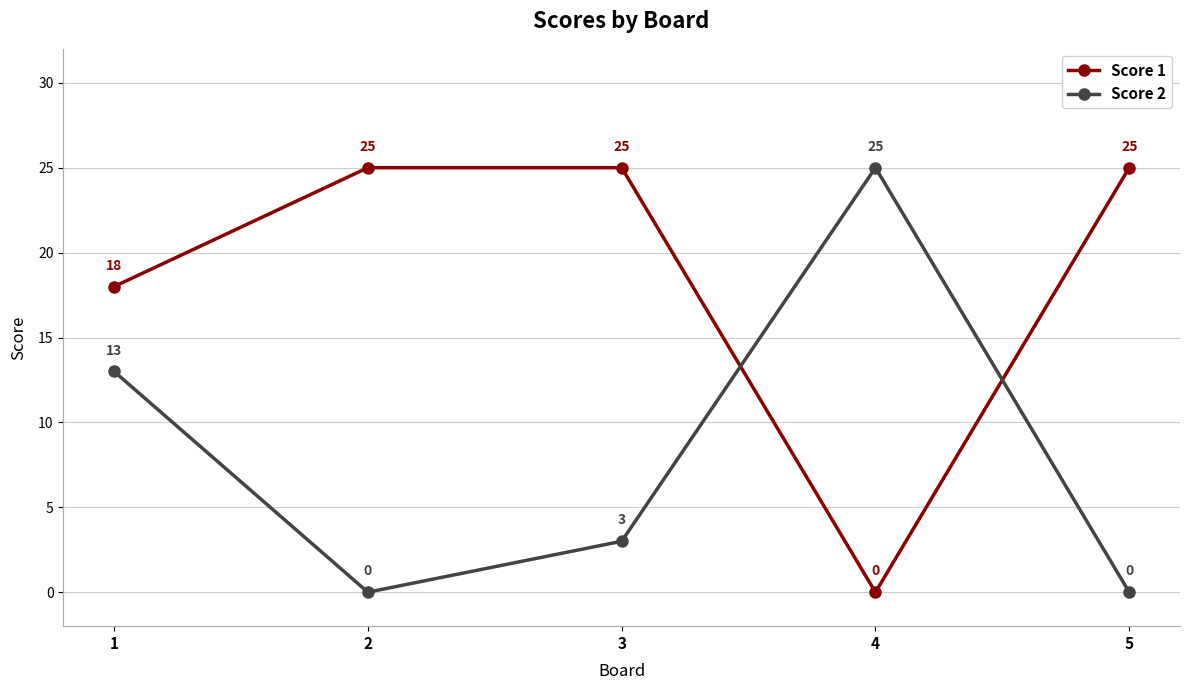

Where is Score 2 nearest to the value 12?

1